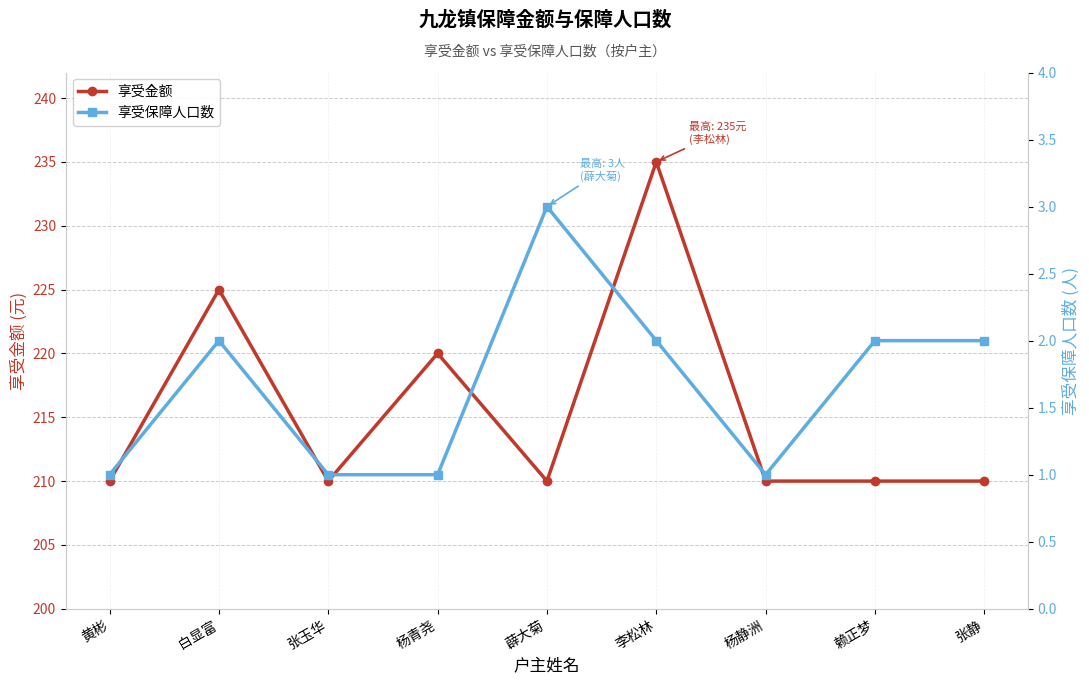

How many 享受金额 values are between 210 and 220?

7